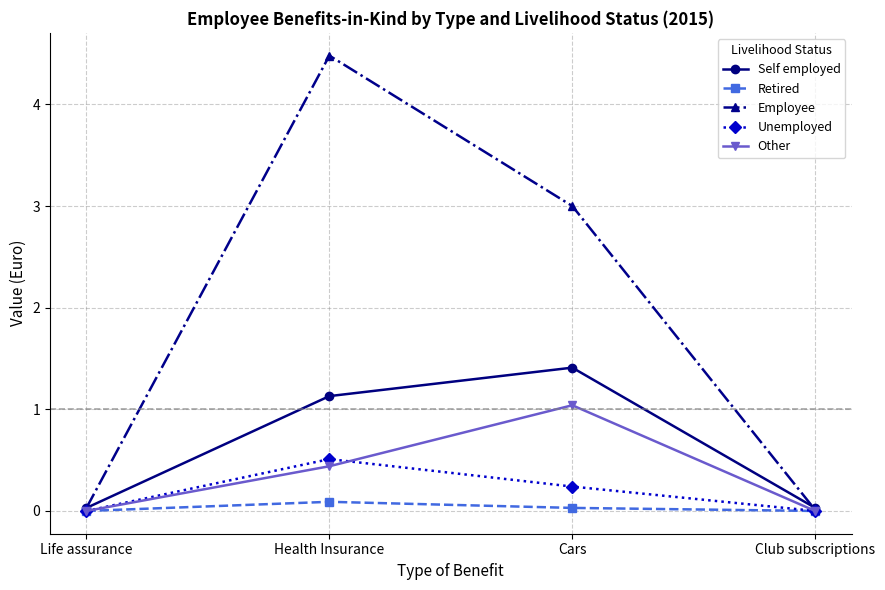

Which label corresponds to the largest value in the chart?

Health Insurance